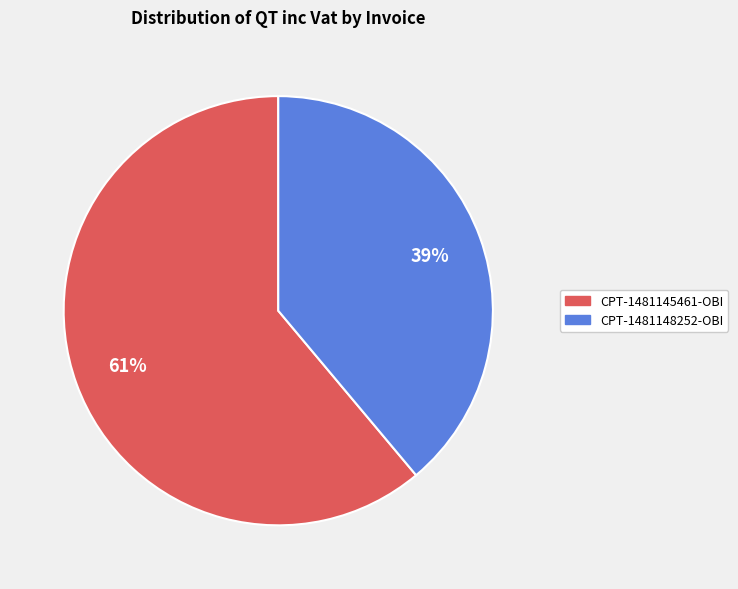

Which has a higher value, CPT-1481145461-OBI or CPT-1481148252-OBI?

CPT-1481145461-OBI